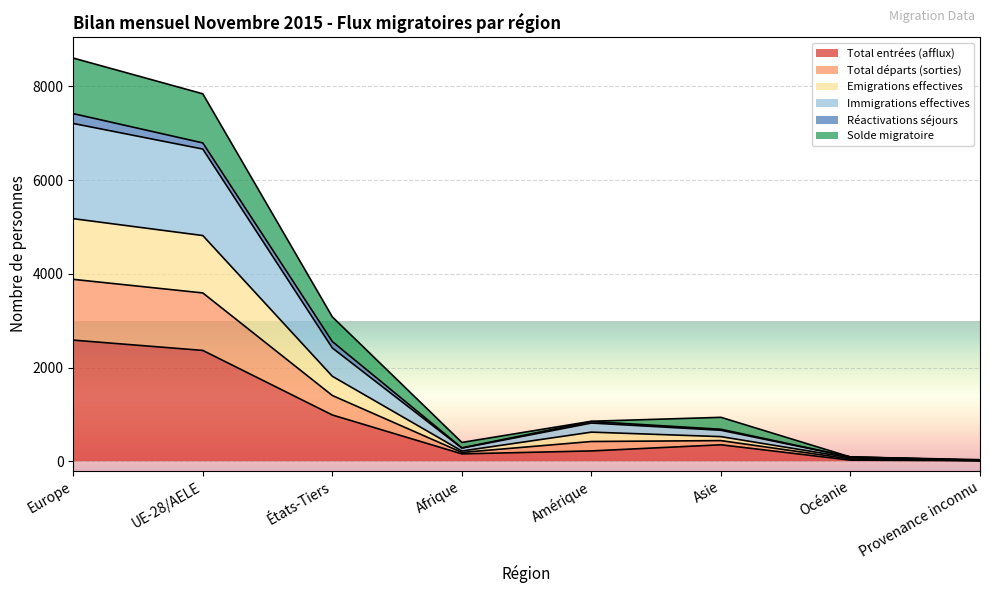

Which category has the highest value in the Total entrées (afflux) series?

Europe